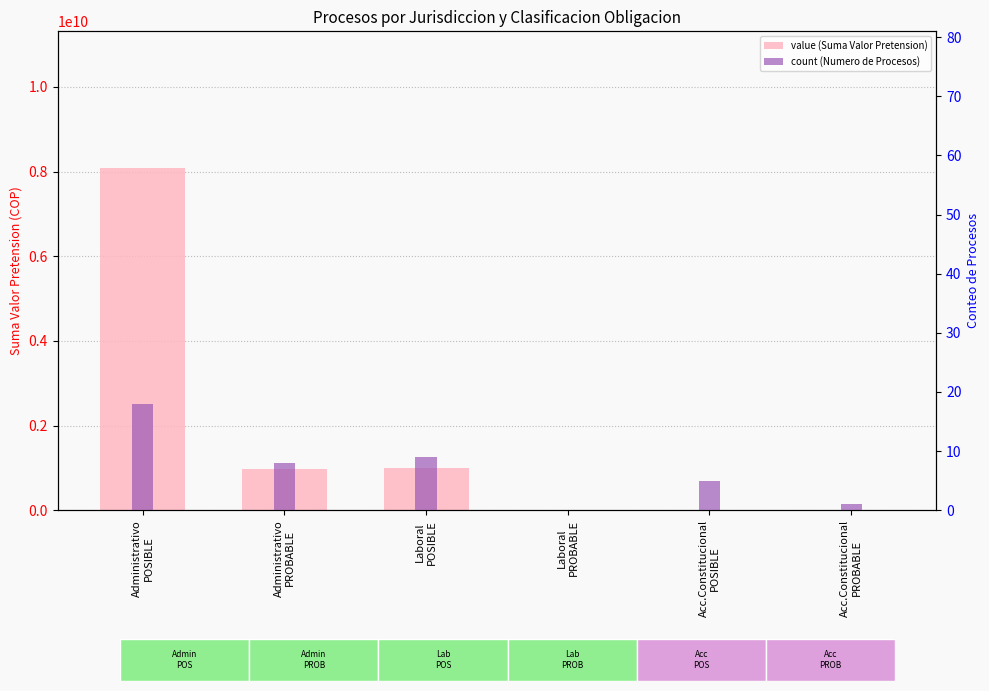

How many bars are there in each group?

2